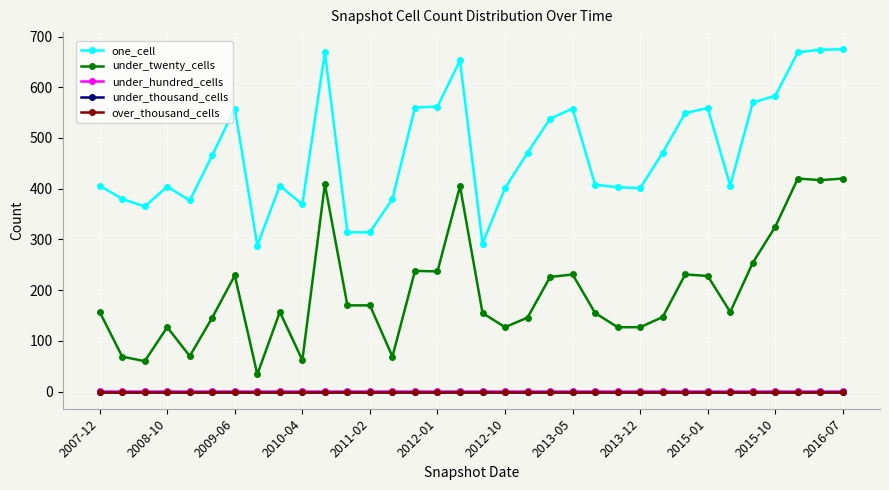

Reading left to right, what are all the values shown in this chart?

one_cell: 406	380	365	404	377	466	558	288	406	369	669	314	314	380	560	562	653	292	401	471	538	558	408	403	401	471	549	559	406	570	583	669	674	675
under_twenty_cells: 157	69	60	127	70	146	229	34	157	62	409	170	170	69	238	237	405	155	127	146	226	231	155	127	127	147	231	228	157	254	325	420	417	420
under_hundred_cells: 1	1	1	1	1	1	1	1	1	1	1	1	1	1	1	1	1	1	1	1	1	1	1	1	1	1	1	1	1	1	1	1	1	1
under_thousand_cells: 0	0	0	0	0	0	0	0	0	0	0	0	0	0	0	0	0	0	0	0	0	0	0	0	0	0	0	0	0	0	0	0	0	0
over_thousand_cells: 0	0	0	0	0	0	0	0	0	0	0	0	0	0	0	0	0	0	0	0	0	0	0	0	0	0	0	0	0	0	0	0	0	0